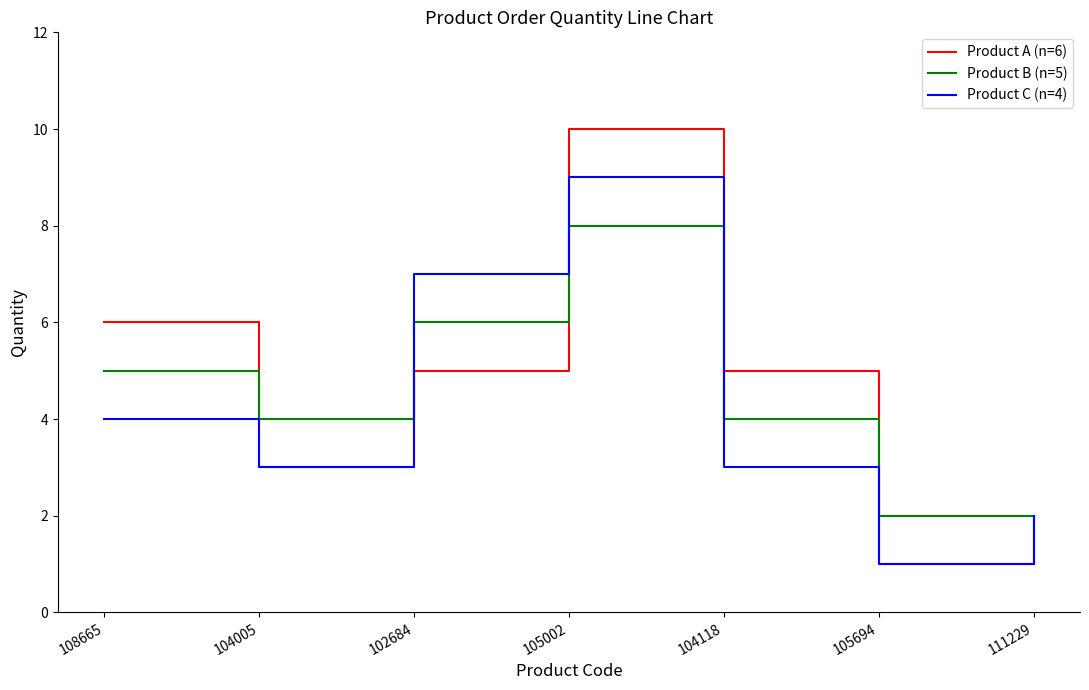

What is the sum of the Product C (n=4) values at 102684 and 105002?

16